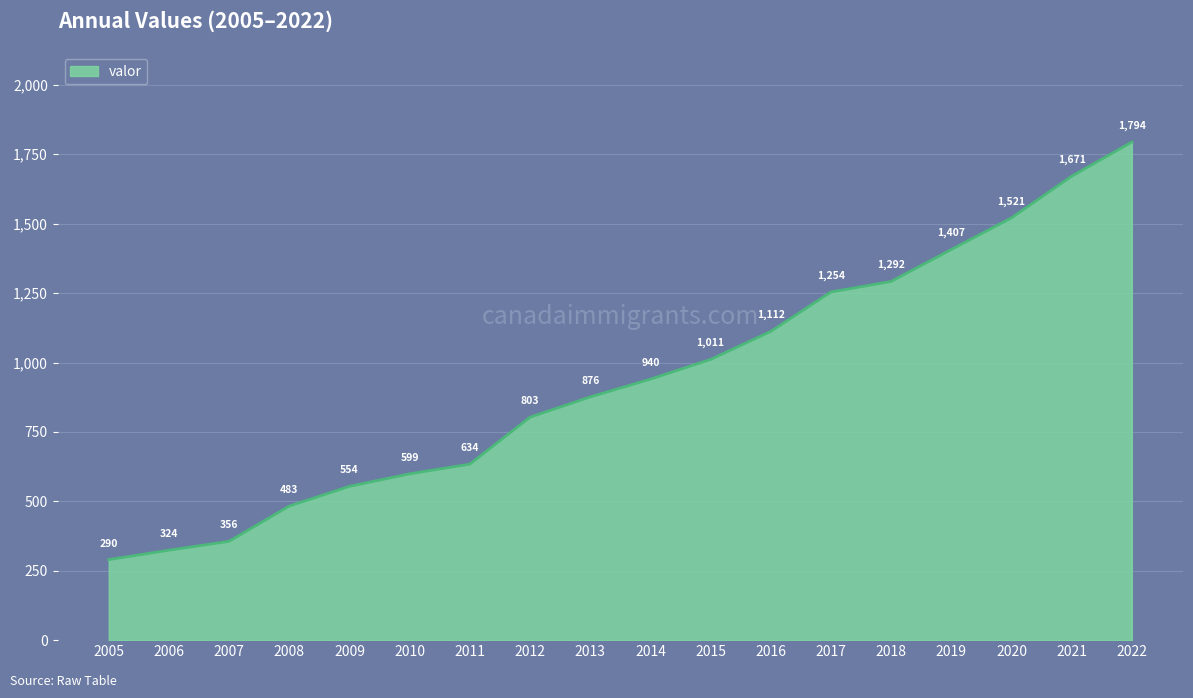

Which has a higher value, 2022 or 2014?

2022